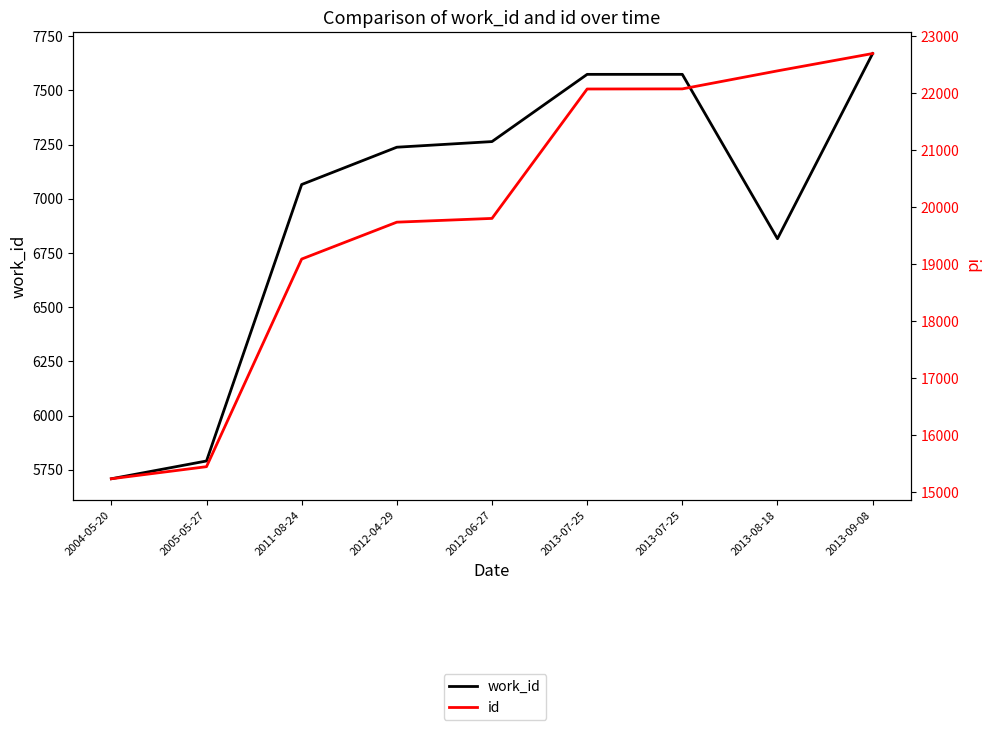

In work_id, how many points are lower than both neighbors (excluding endpoints)?

1